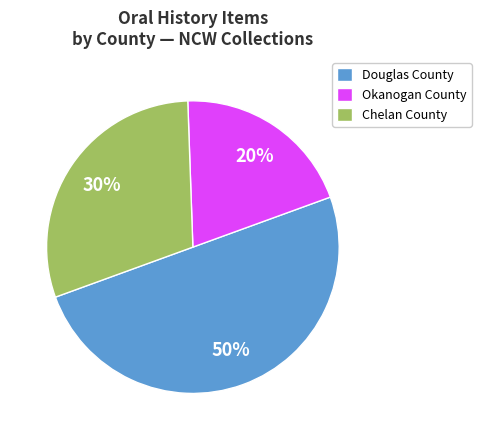

To the nearest percent, what is the average slice percentage?

33%